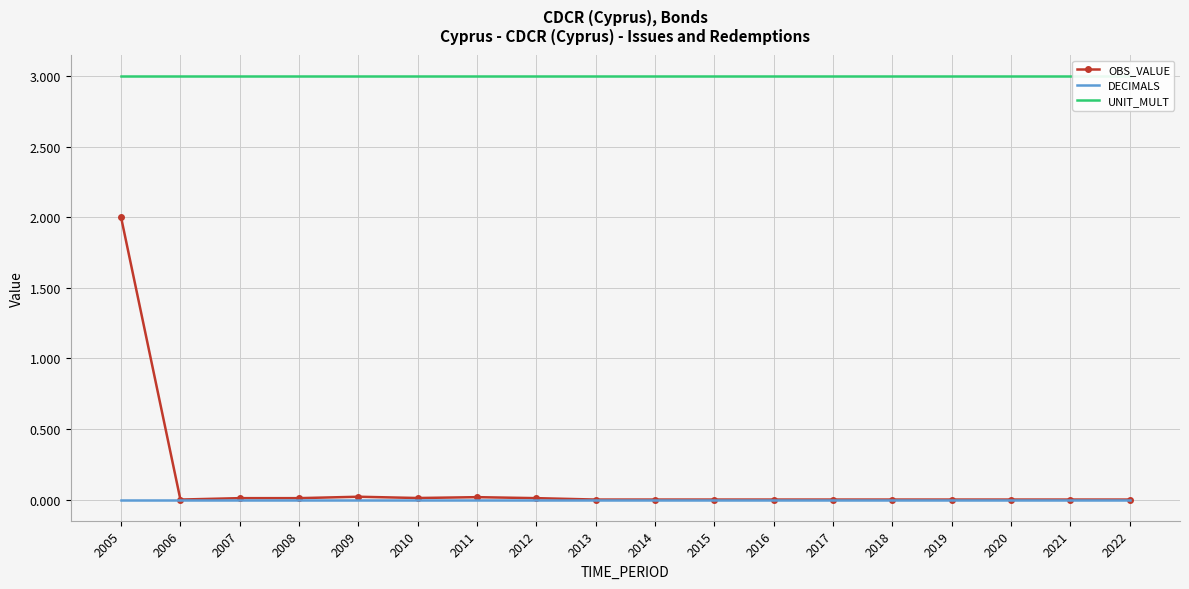

Is the value of UNIT_MULT at 2006 greater than the value of OBS_VALUE at 2006?

Yes